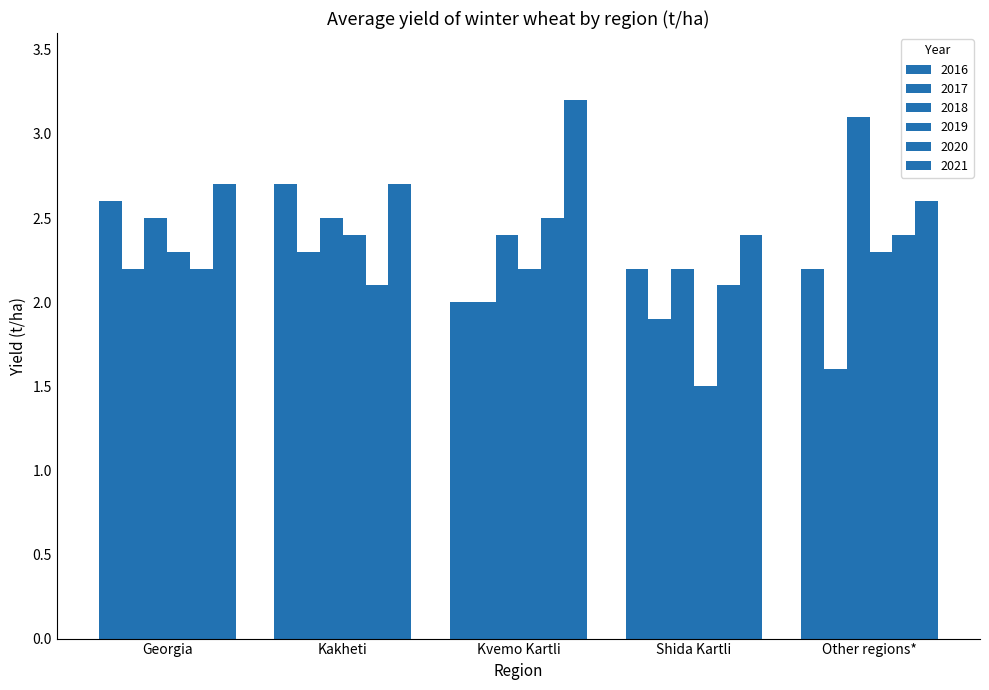

Rank the series at Kvemo Kartli from highest to lowest value.

2021, 2020, 2018, 2019, 2016, 2017